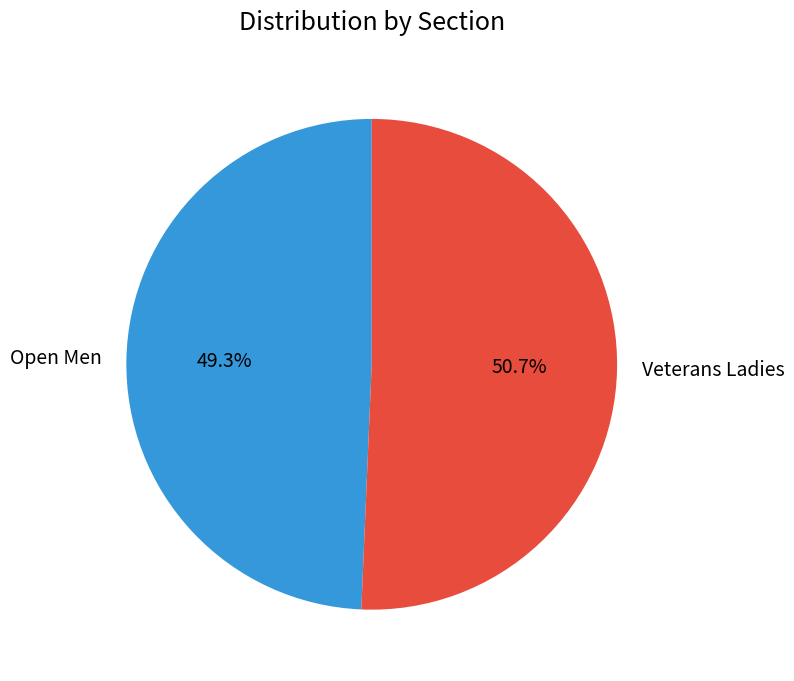

To the nearest percent, what percentage of the pie is Veterans Ladies?

51%